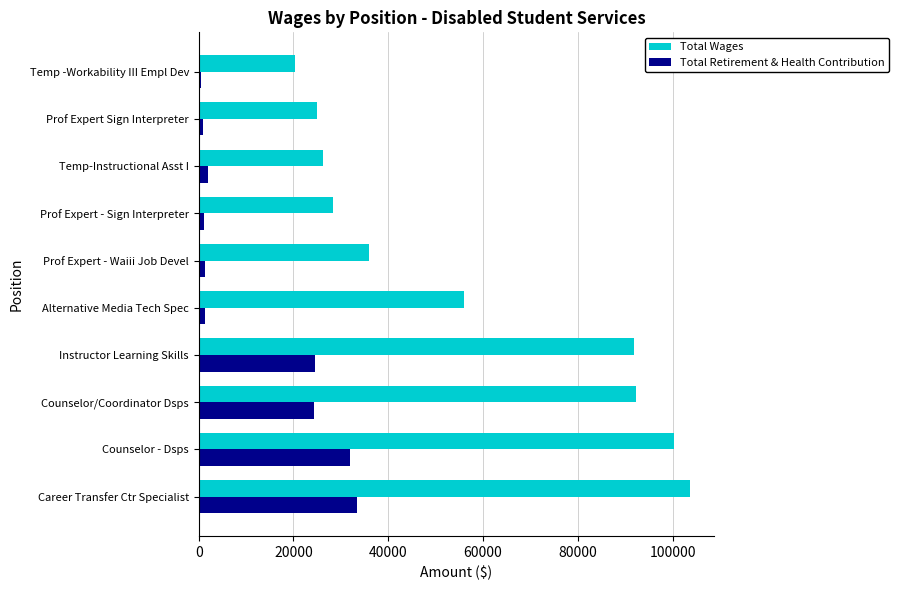

Which series changed the most between Prof Expert - Waiii Job Devel and Temp -Workability III Empl Dev?

Total Wages